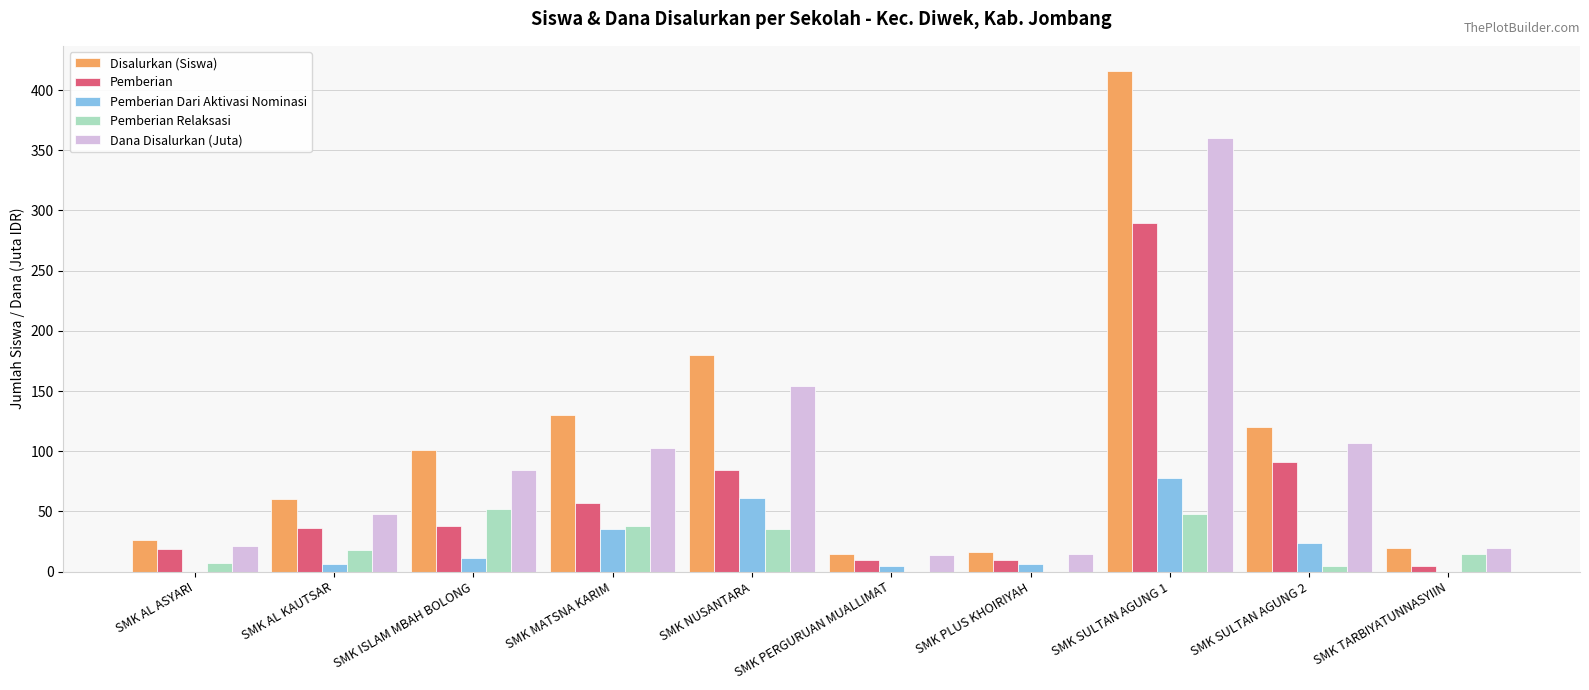

The value of Pemberian Relaksasi at SMK AL KAUTSAR is 18.0. True or false?

True